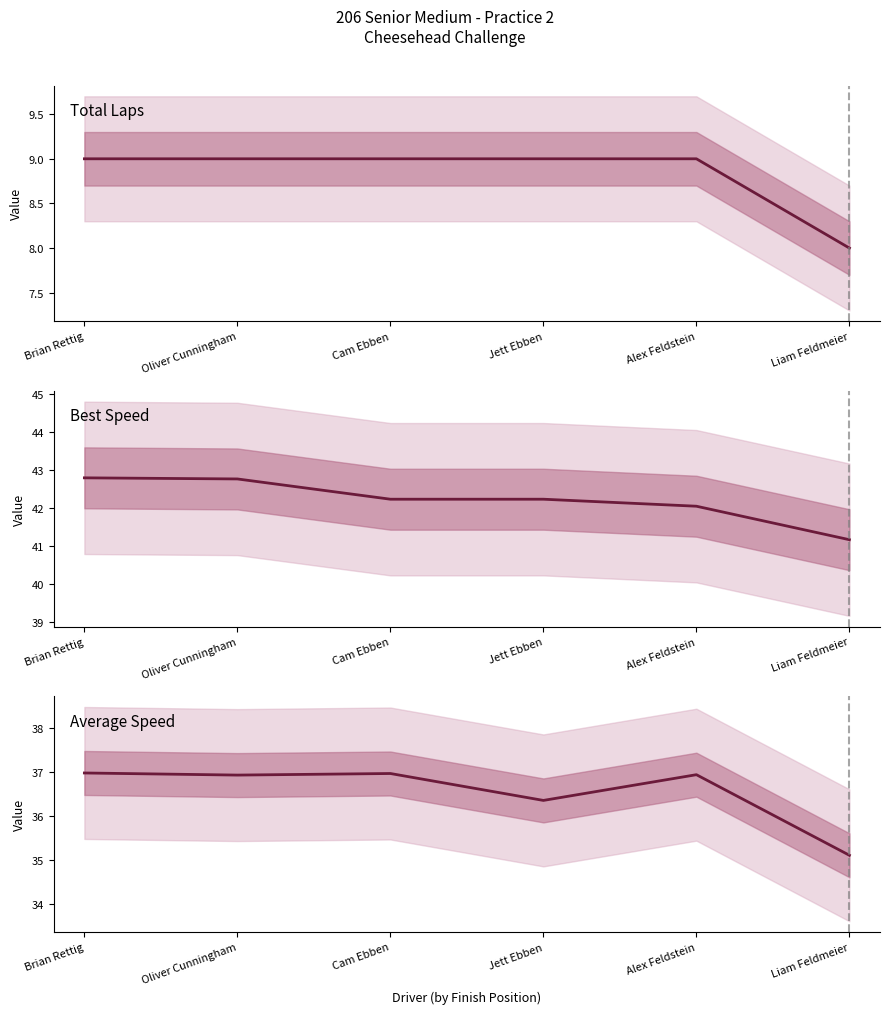

Reading left to right, extract all data points from this chart.

Total Laps: Brian Rettig=9.0	Oliver Cunningham=9.0	Cam Ebben=9.0	Jett Ebben=9.0	Alex Feldstein=9.0	Liam Feldmeier=8.0
Best Speed: Brian Rettig=42.8	Oliver Cunningham=42.8	Cam Ebben=42.2	Jett Ebben=42.2	Alex Feldstein=42.0	Liam Feldmeier=41.2
Average Speed: Brian Rettig=37.0	Oliver Cunningham=36.9	Cam Ebben=37.0	Jett Ebben=36.3	Alex Feldstein=36.9	Liam Feldmeier=35.1